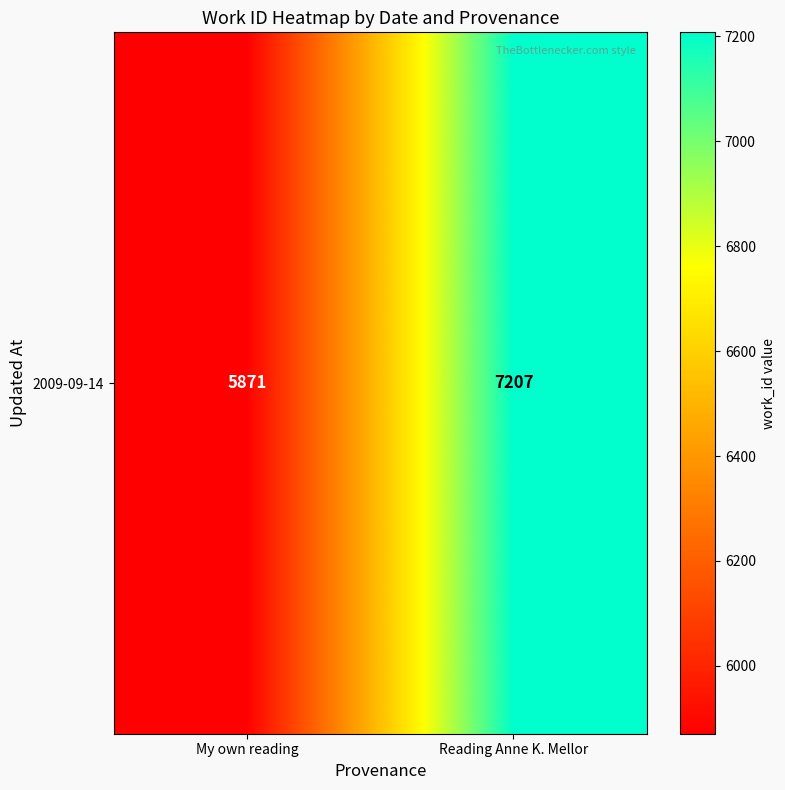

Is it true that the value at Reading Anne K. Mellor is 7207?

True